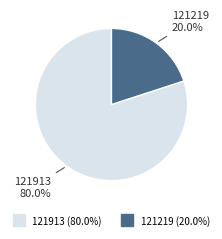

How many segments does this pie chart have?

2